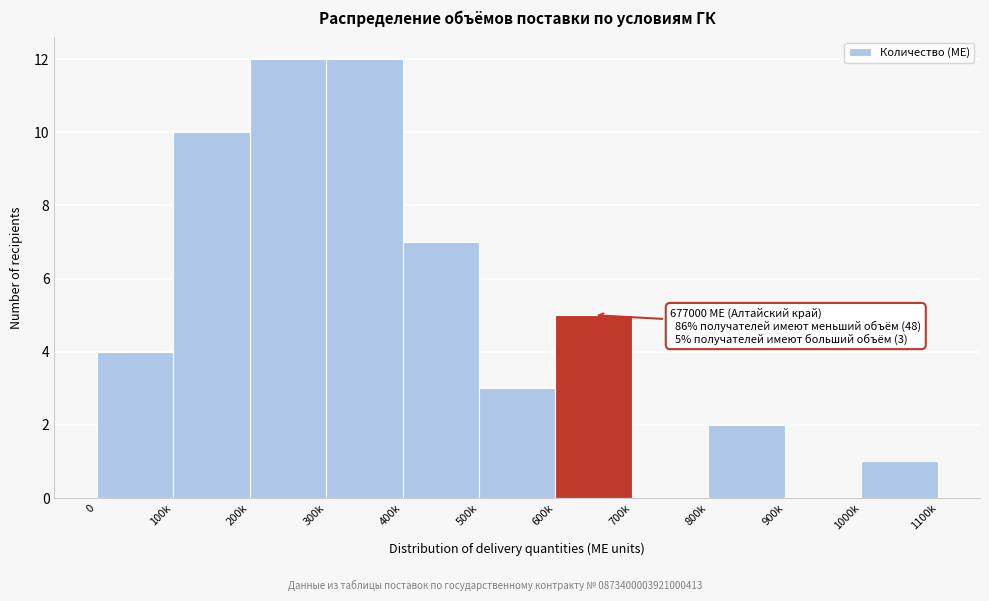

Reading left to right, extract all data points from this chart.

0=4	100k=10	200k=12	300k=12	400k=7	500k=3	600k=5	700k=0	800k=2	900k=0	1000k=1